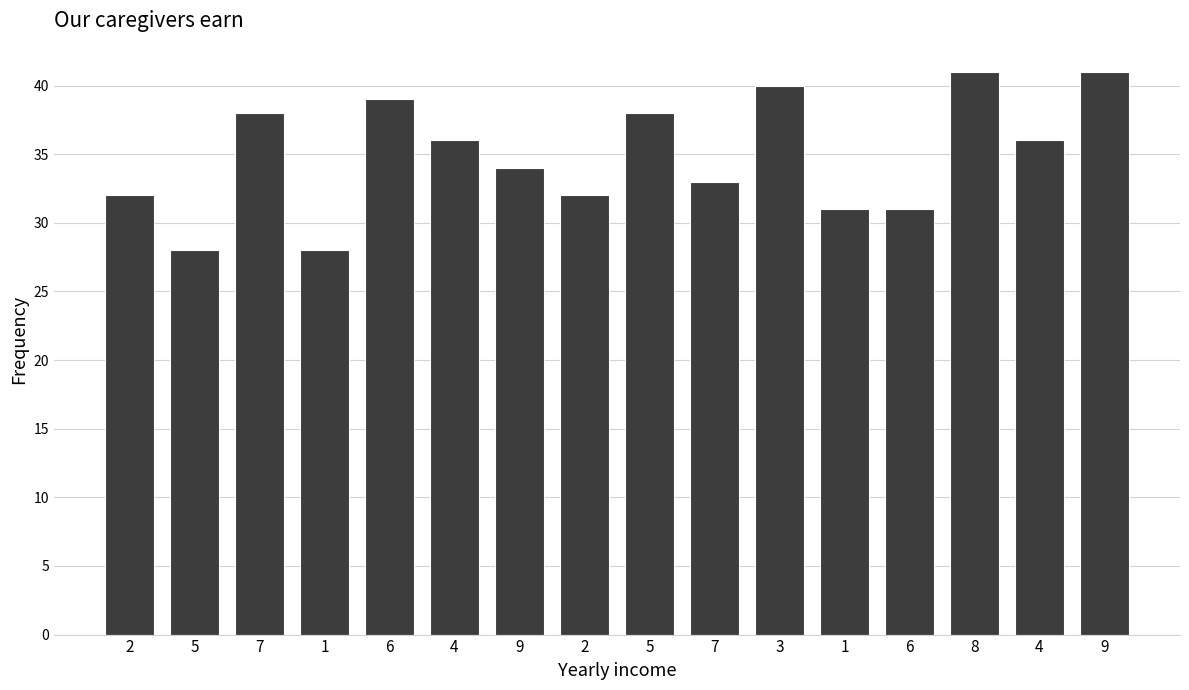

Rank the categories by value from highest to lowest.

8, 9, 3, 6, 7, 5, 4, 4, 9, 7, 2, 2, 1, 6, 5, 1